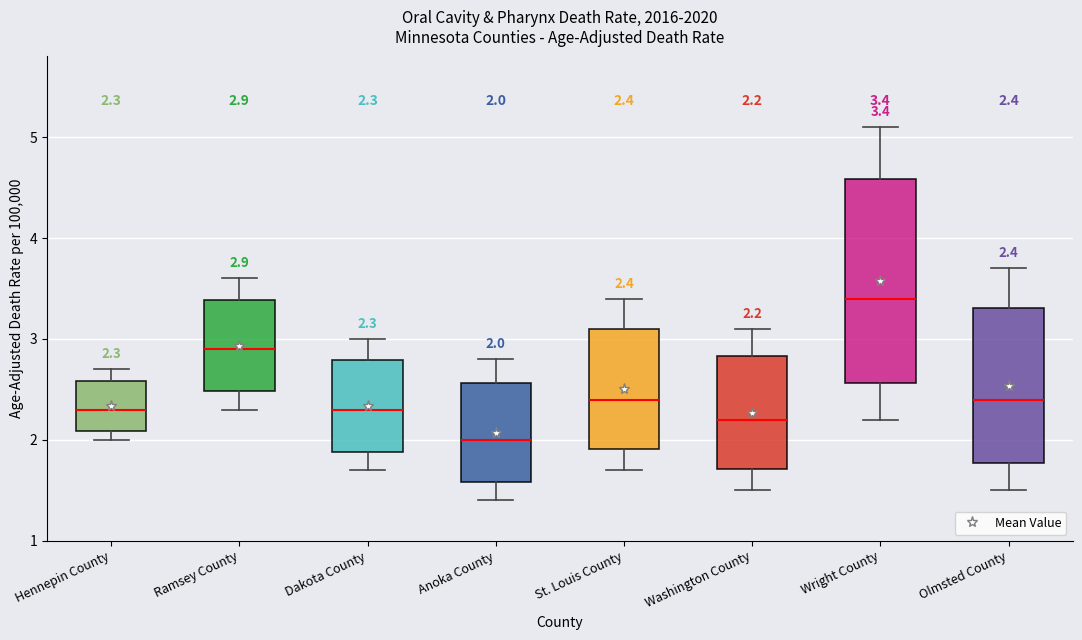

Which box is the tallest, from its lower edge to its upper edge?

Wright County